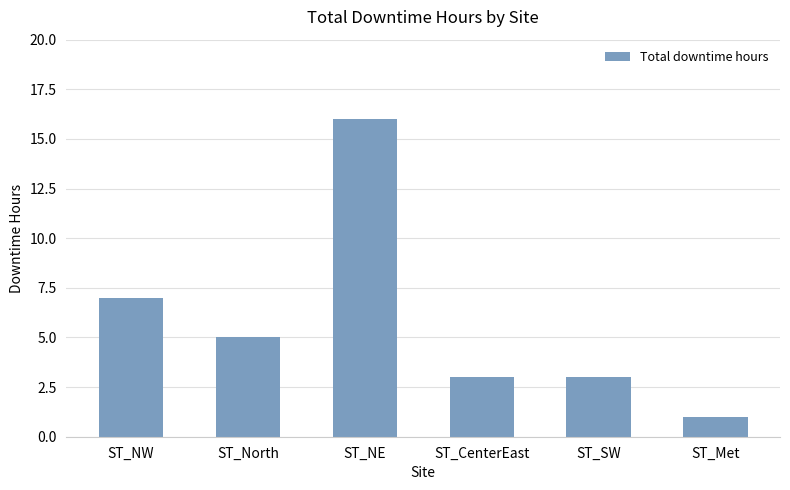

Is it true that the value at ST_North is 5?

True